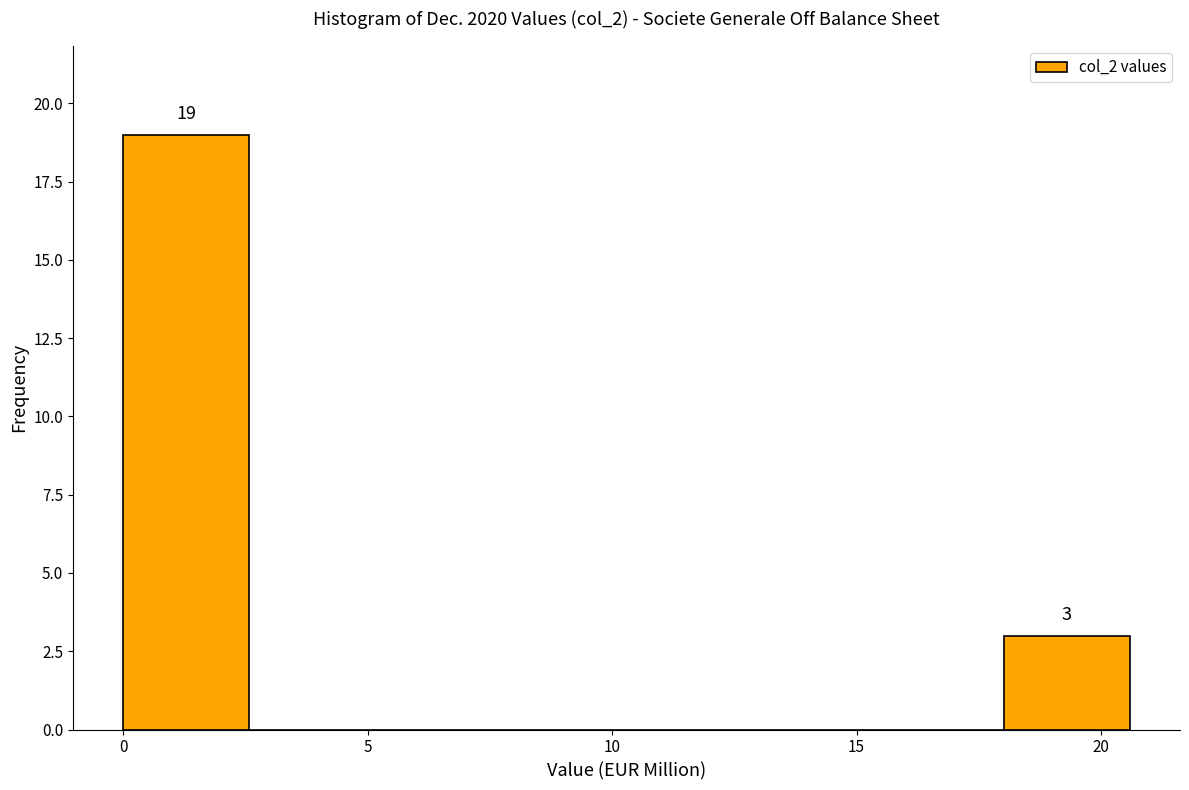

Which range on the x-axis has the tallest bar?

0.0 to 2.5